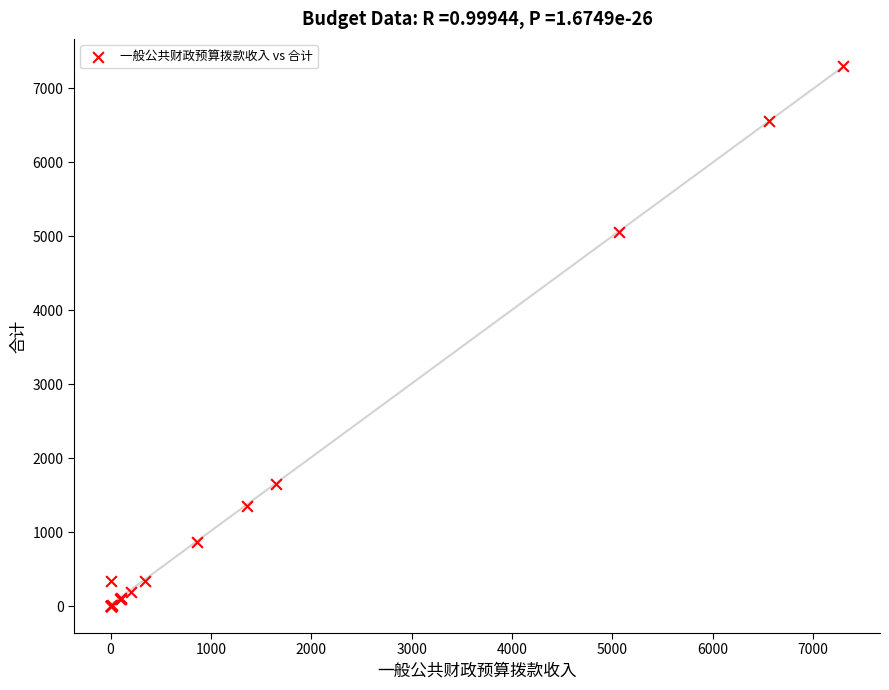

What Y value in the scatter plot is closest to 3653?

5063.9